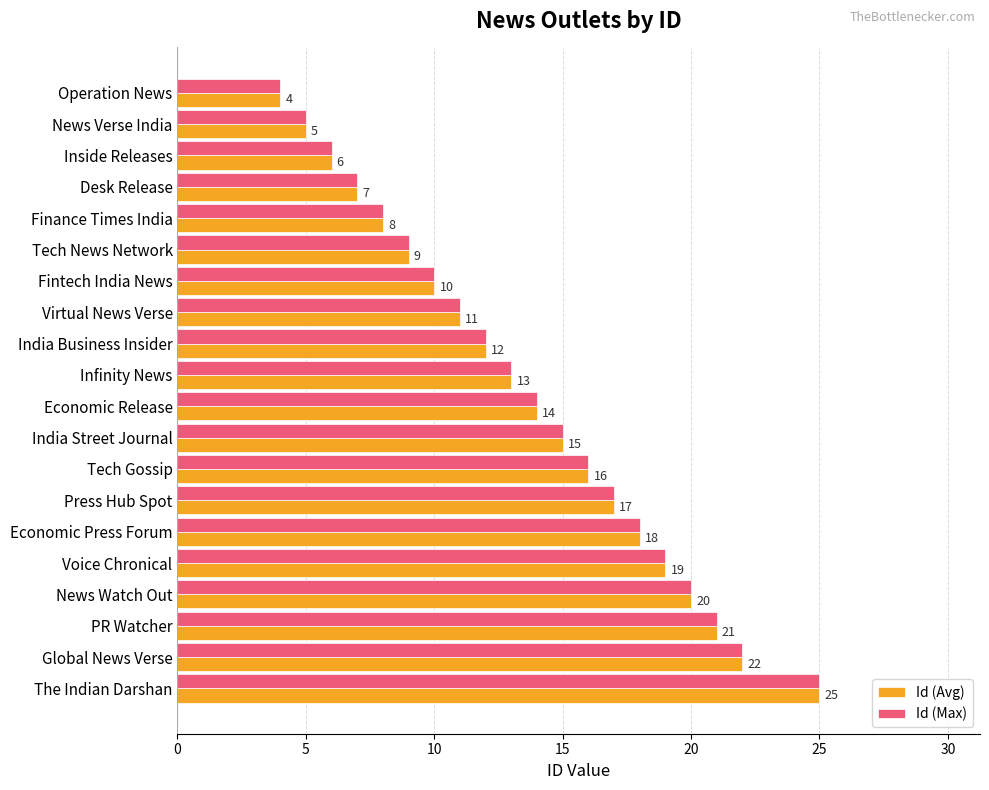

The value of Id (Avg) at Tech Gossip is 23. True or false?

False